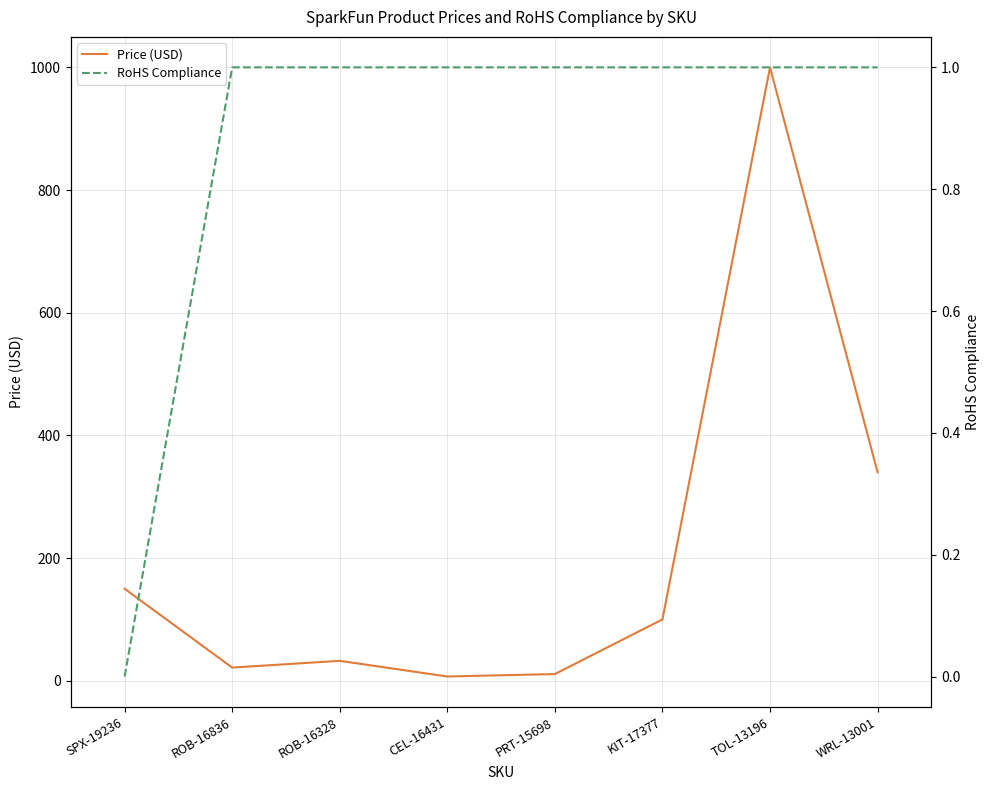

Reading right to left, list all the values displayed in this chart.

Price (USD): 339.9	1000.0	100.0	10.9	7.0	32.5	21.5	149.9
RoHS Compliance: 1.0	1.0	1.0	1.0	1.0	1.0	1.0	0.0